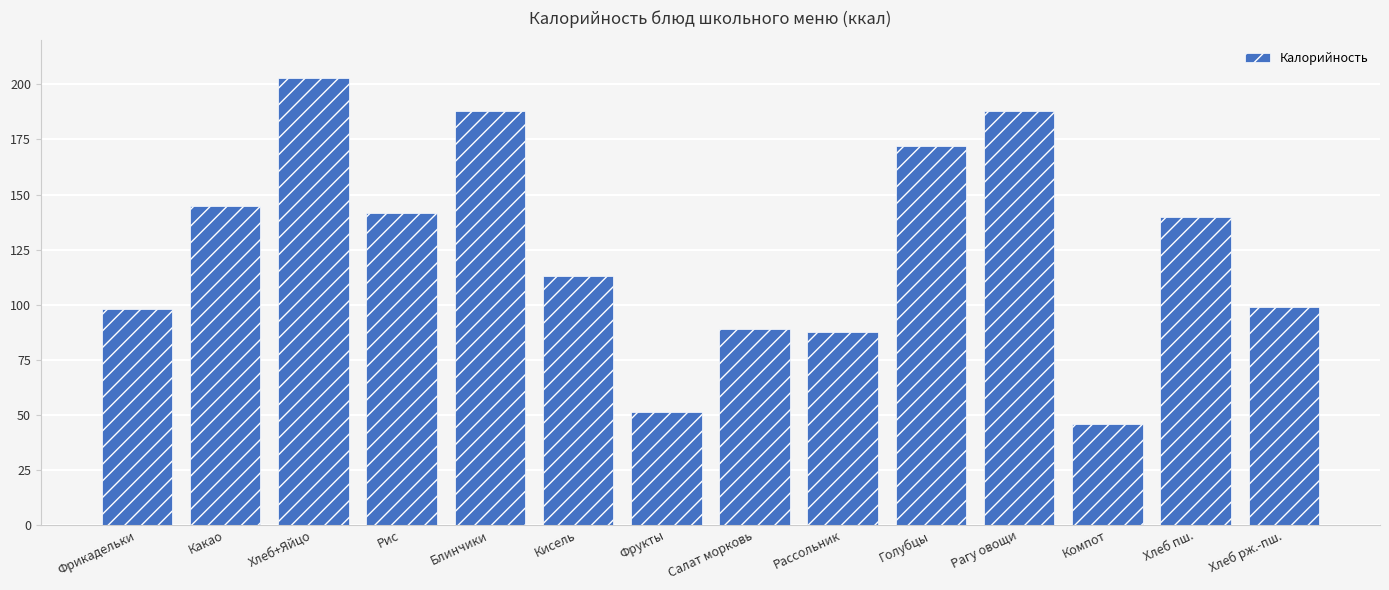

What is the difference between the values at Хлеб рж.-пш. and Какао?

46.0